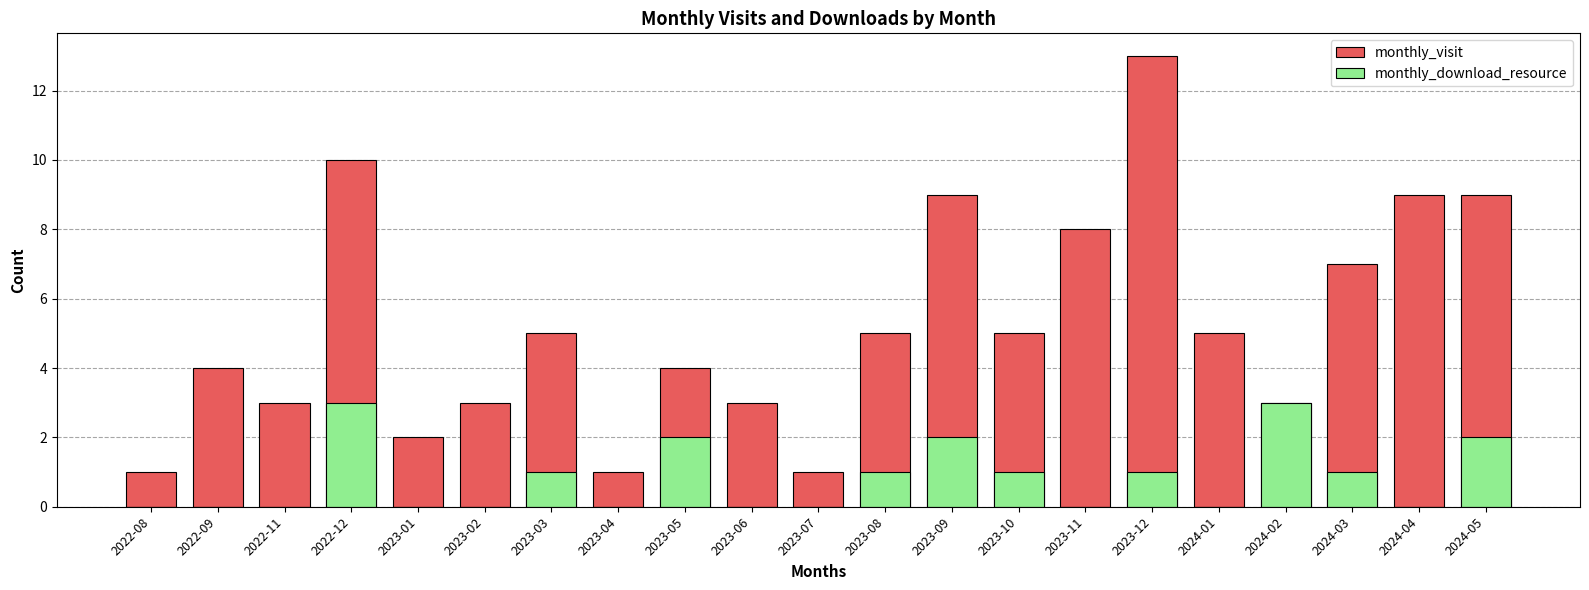

What are all the series names shown in the legend?

monthly_visit, monthly_download_resource